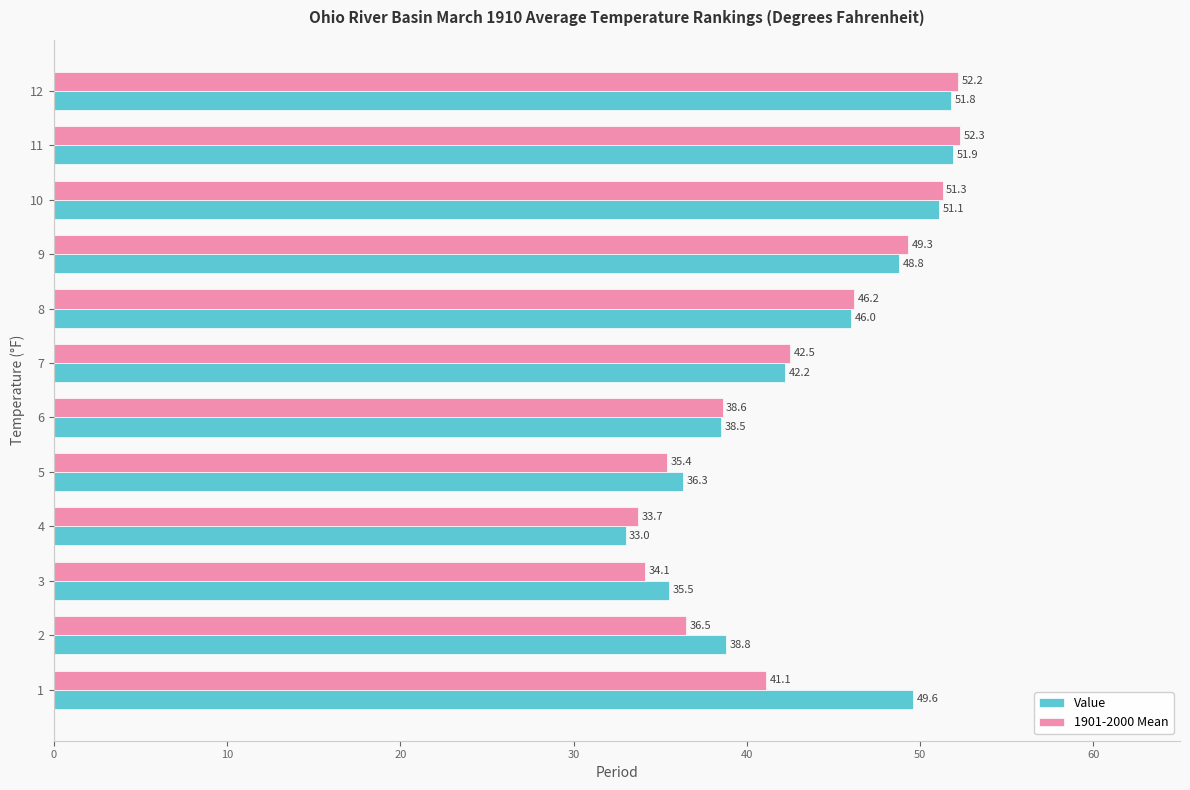

Is it true that Value equals 28.0 at 9?

False